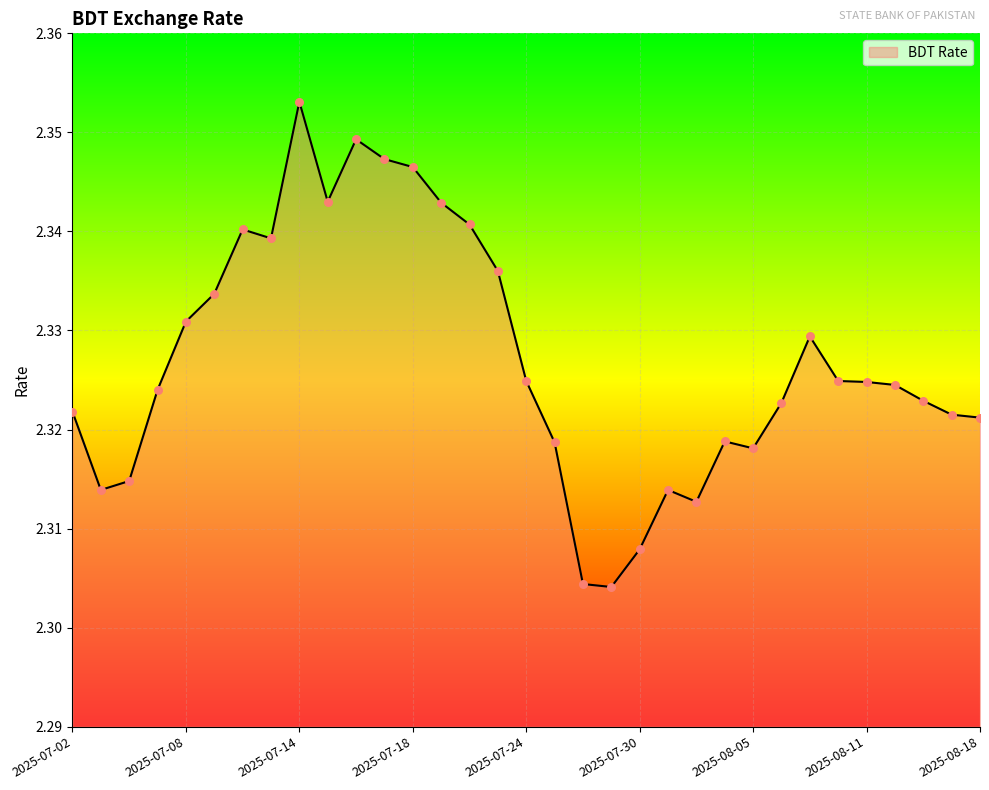

How many lines are shown in the chart?

1